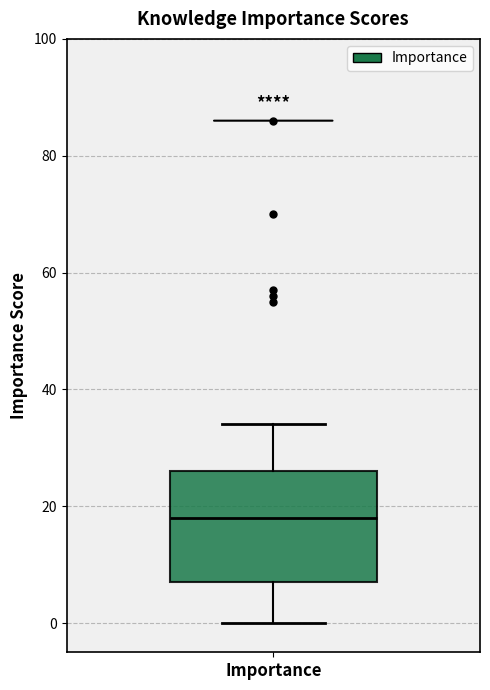

Read this box plot against the y-axis: the position of the median line, the range covered by the box, and the ends of both whiskers. The values are not printed on the chart, so give them approximately, as read against the axis.

median 18, box 8 to 26, whiskers 0 to 34